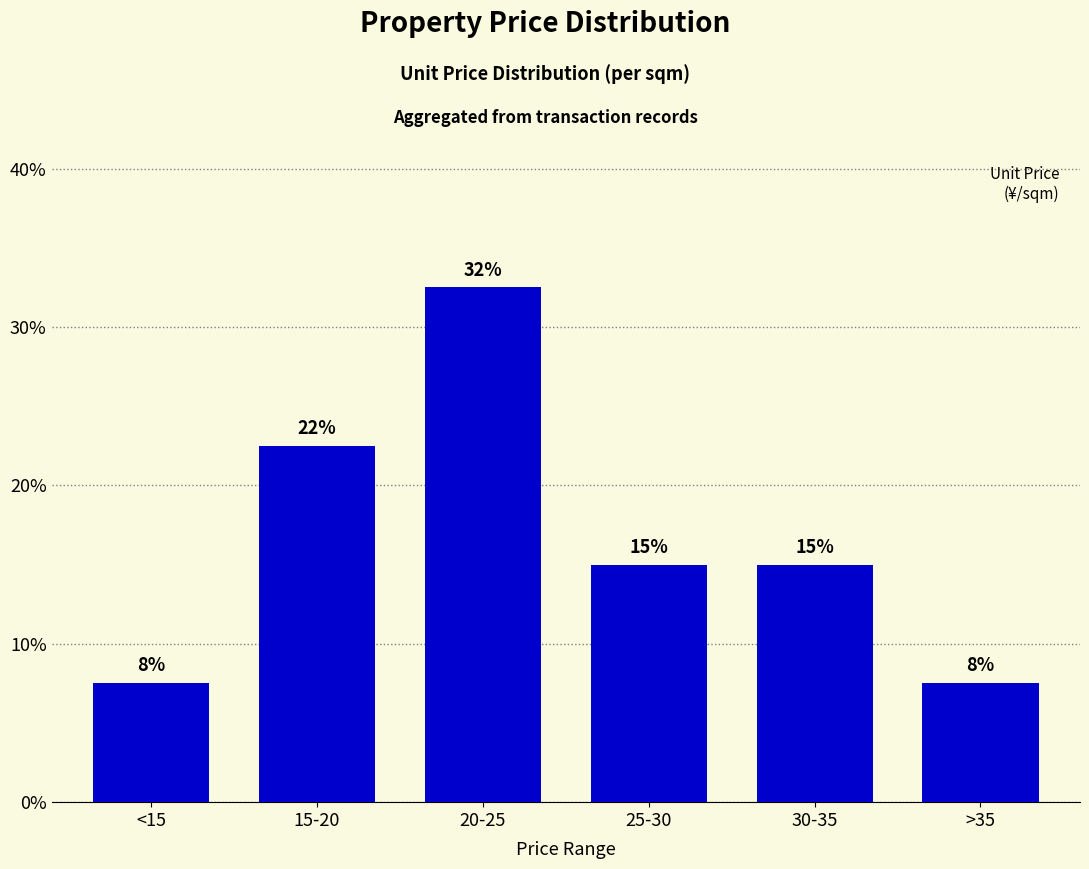

What is the difference between the maximum and minimum values?

25.0